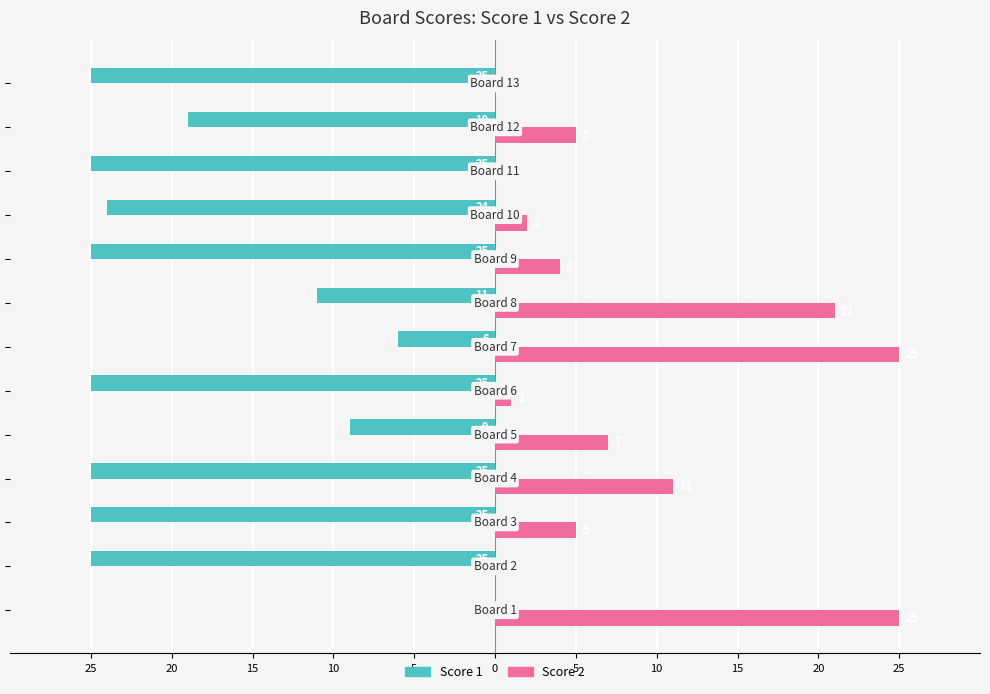

What are all the series names shown in the legend?

Score 1, Score 2